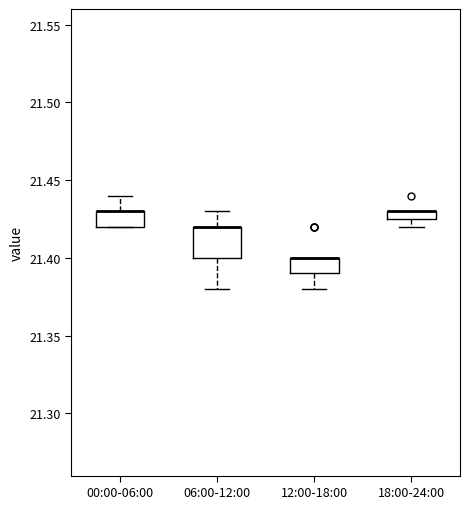

Where is the upper edge of the box for 18:00-24:00 on the y-axis? The values are not printed on the chart, so give them approximately, as read against the axis.

21.430